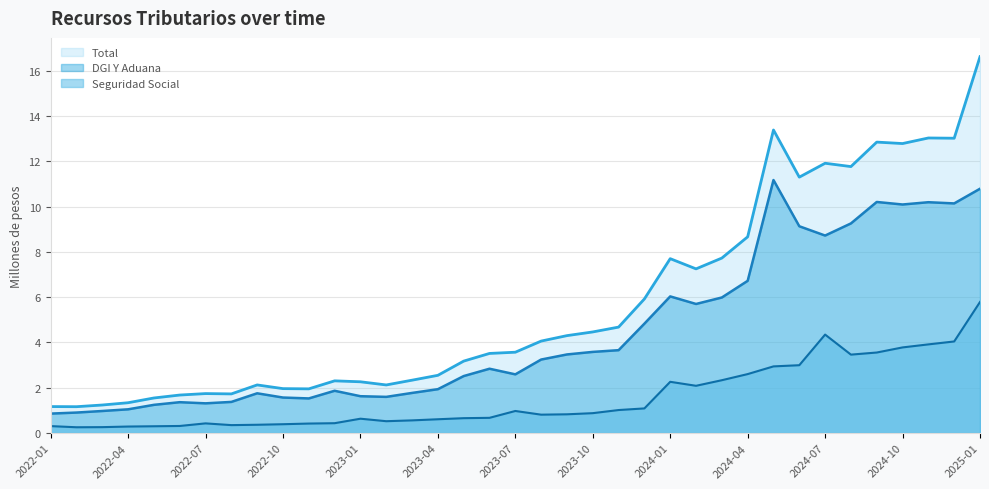

What is the spread (max minus min) of values at 2024-11?

9.1